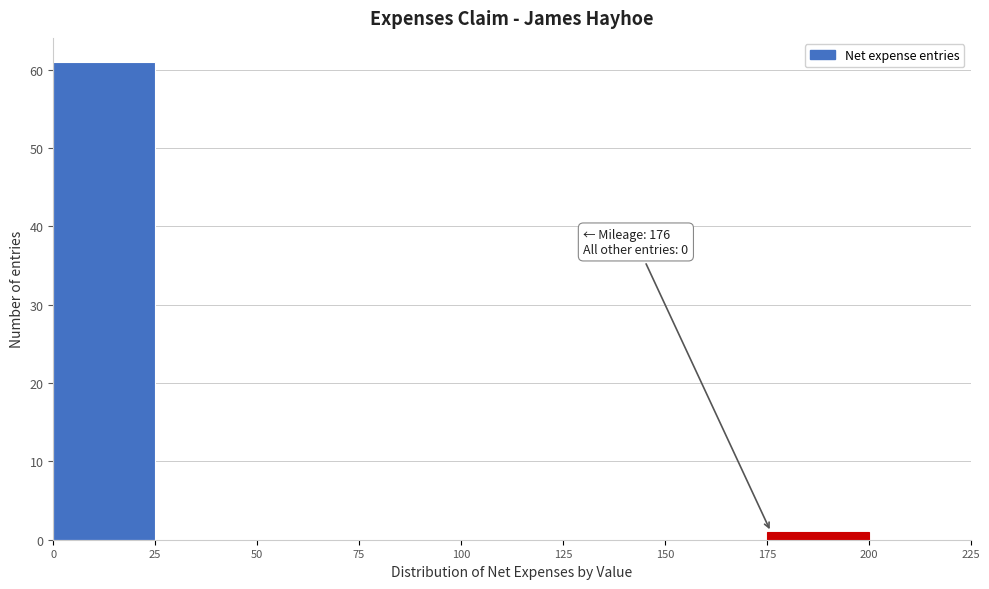

Which range on the x-axis has the tallest bar?

0 to 25